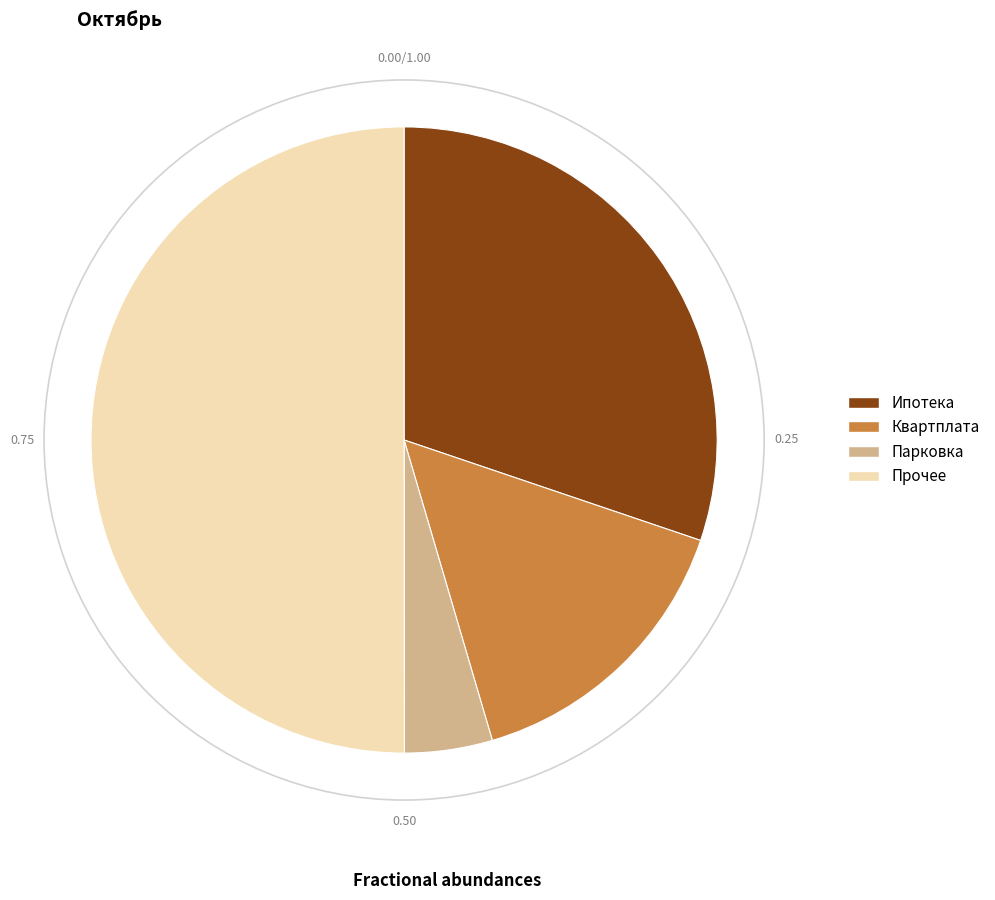

What is the majority slice?

Прочее